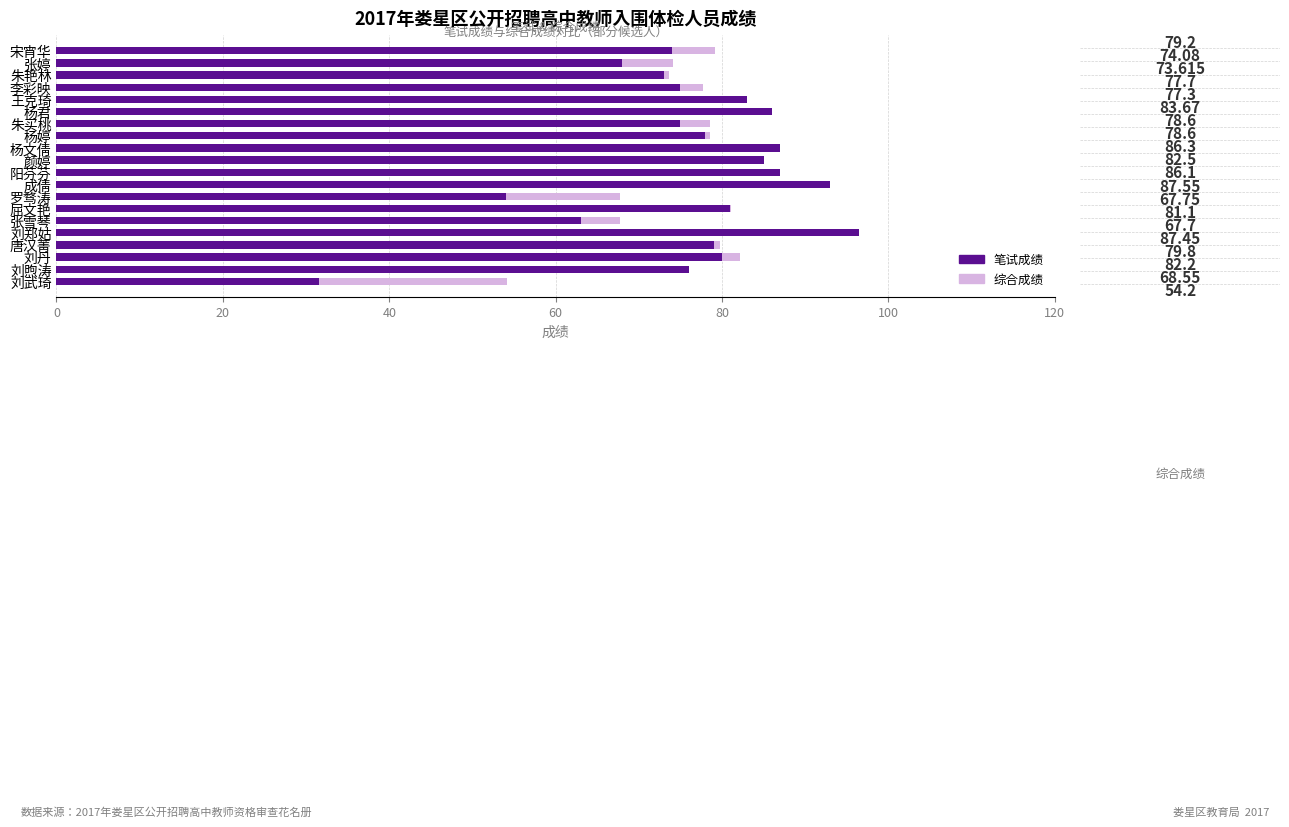

Reading left to right, what are all the values shown in this chart?

综合成绩: 79.2	74.1	73.6	77.7	77.3	83.7	78.6	78.6	86.3	82.5	86.1	87.5	67.8	81.1	67.7	87.5	79.8	82.2	68.5	54.2
笔试成绩: 74.0	68.0	73.0	75.0	83.0	86.0	75.0	78.0	87.0	85.0	87.0	93.0	54.0	81.0	63.0	96.5	79.0	80.0	76.0	31.5